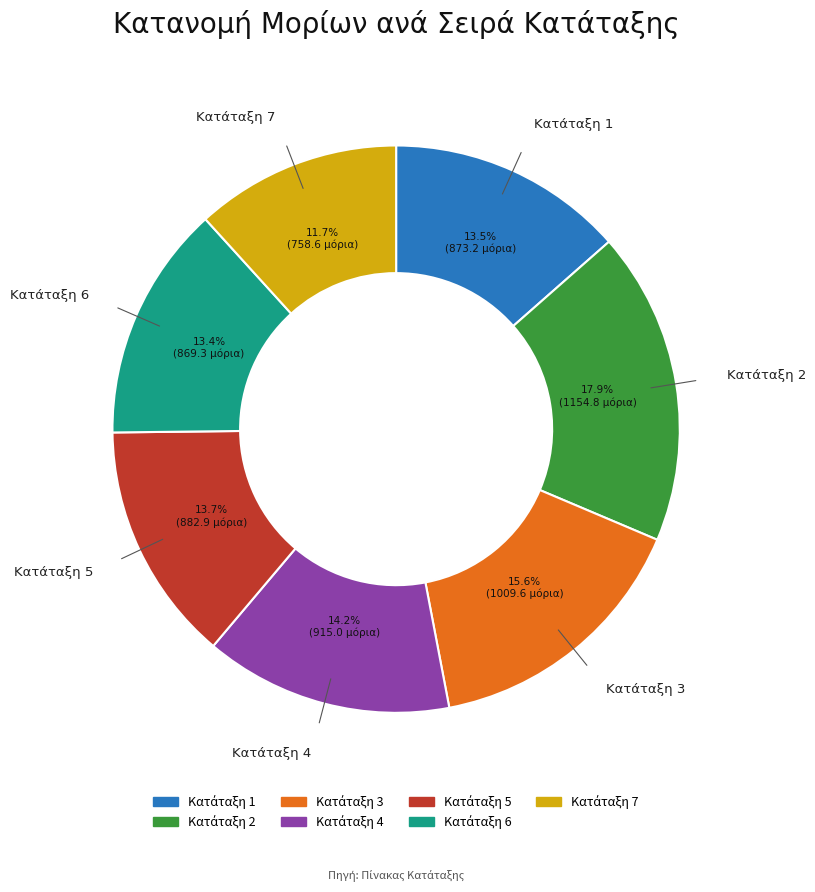

Is there a majority slice in this chart?

No